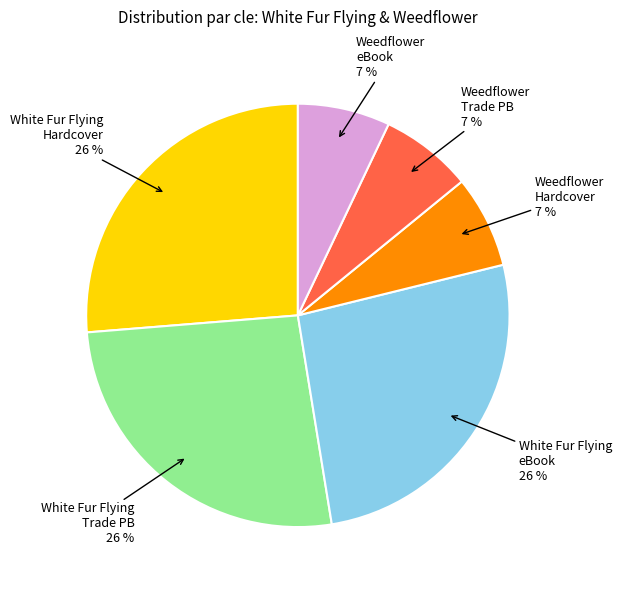

Is there a majority slice in this chart?

No